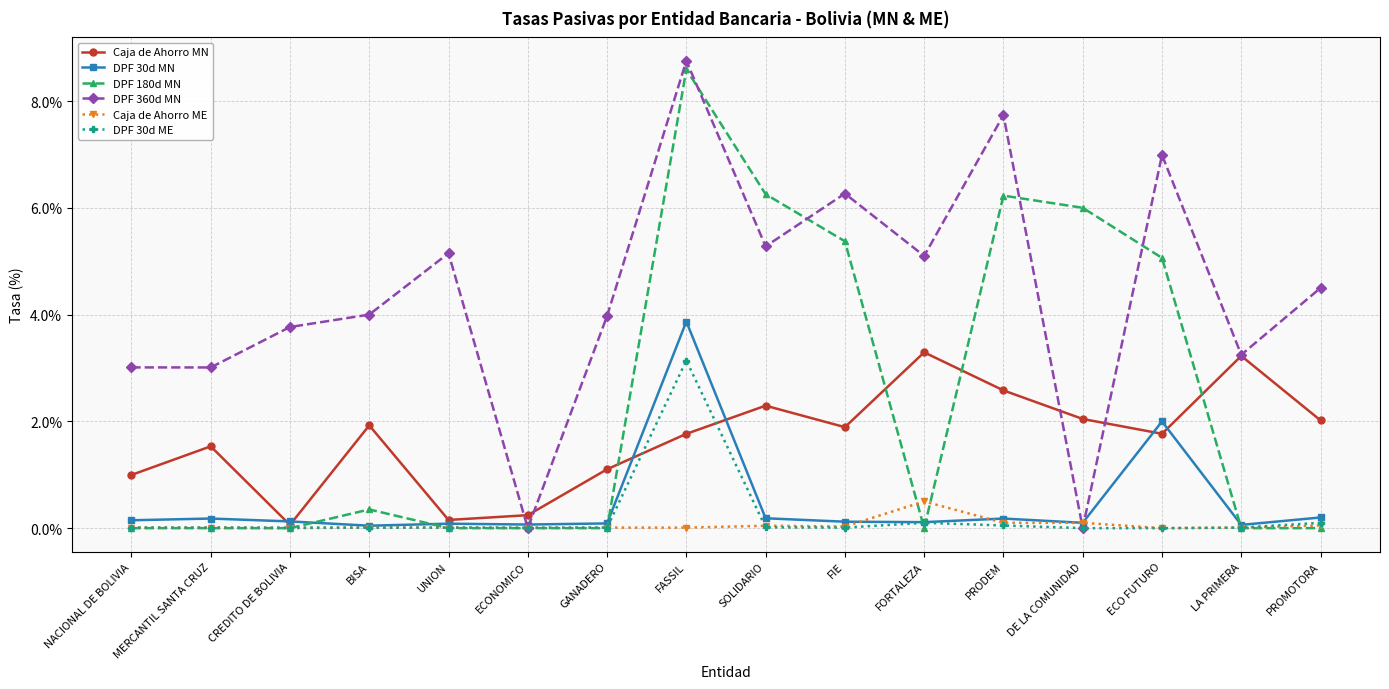

What is the highest value of the DPF 180d MN series?

8.6